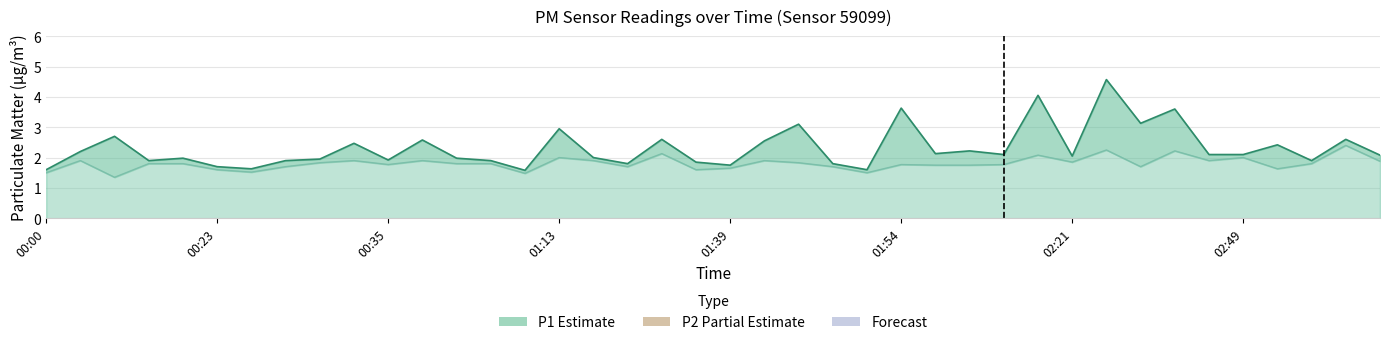

What is the average value of the P2 line series?

1.8